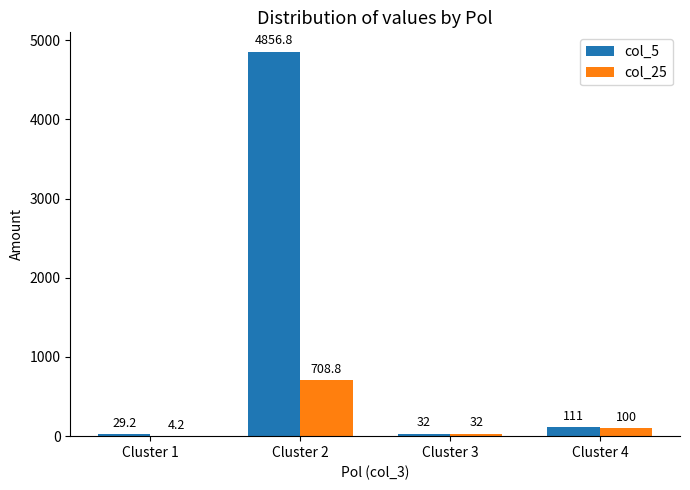

Reading right to left, what are all the values shown in this chart?

col_5: Cluster 4=111.0	Cluster 3=32.0	Cluster 2=4856.8	Cluster 1=29.2
col_25: Cluster 4=100.0	Cluster 3=32.0	Cluster 2=708.8	Cluster 1=4.2